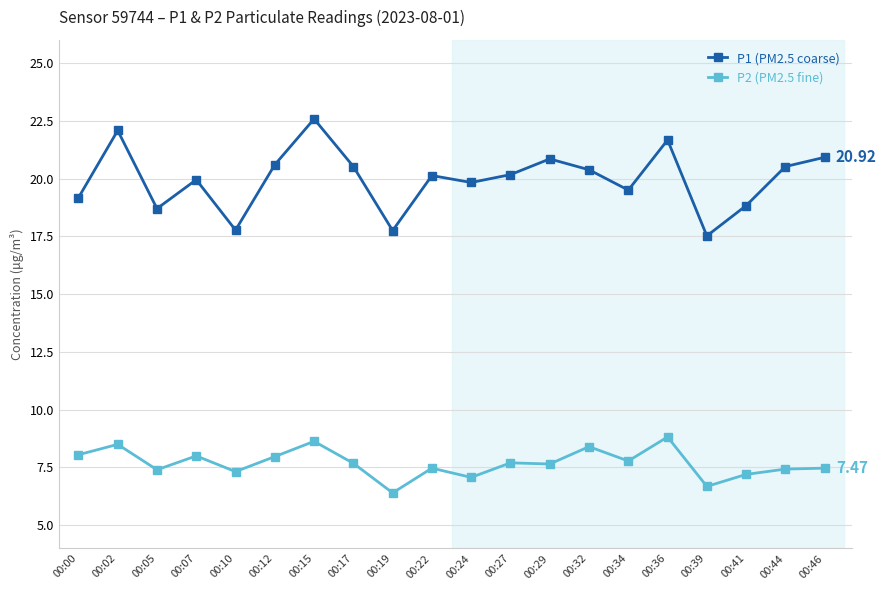

What is the value of the P1 (PM2.5 coarse) point at the 10th from the left?

20.1